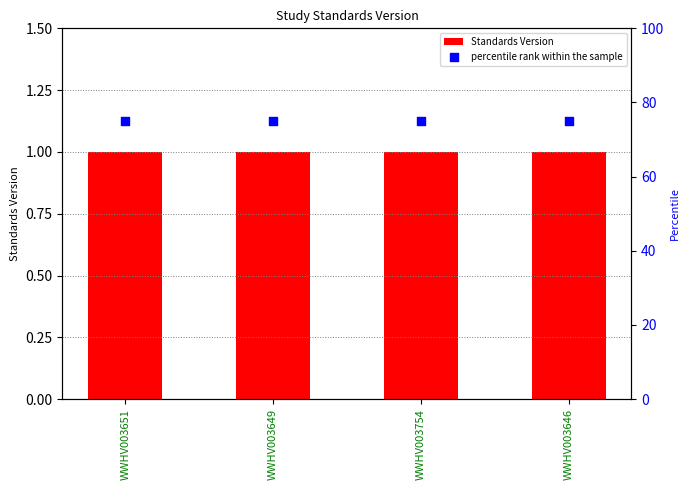

At how many categories does at least one series exceed 47?

4